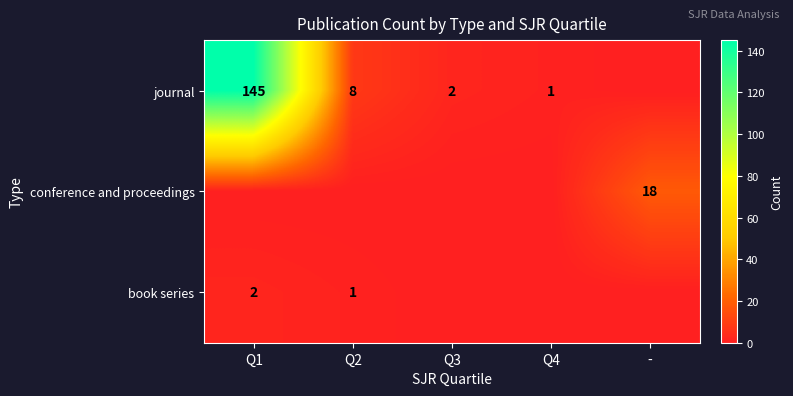

Is the value of book series at Q2 greater than the value of journal at Q1?

No